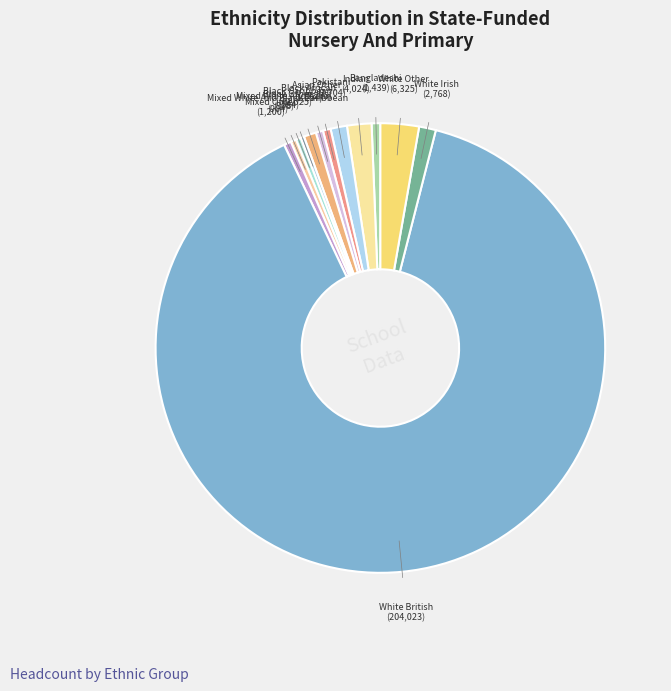

Combined, do Mixed Other and White British account for over 50%?

Yes